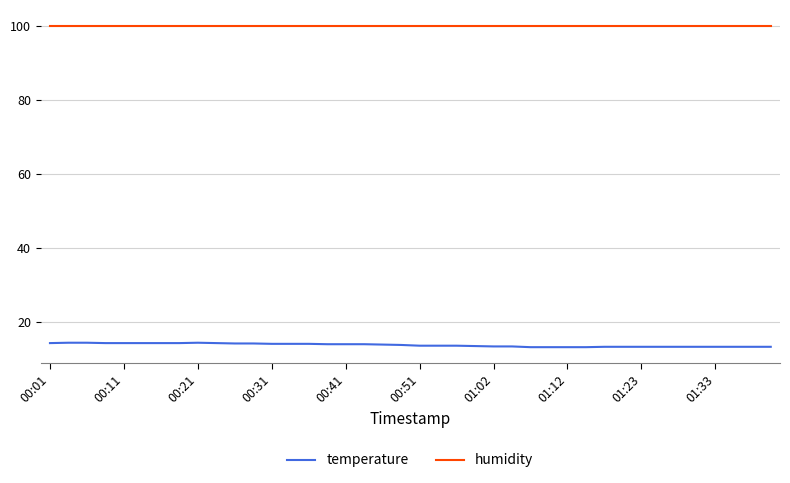

Which series has the largest total across all categories?

humidity